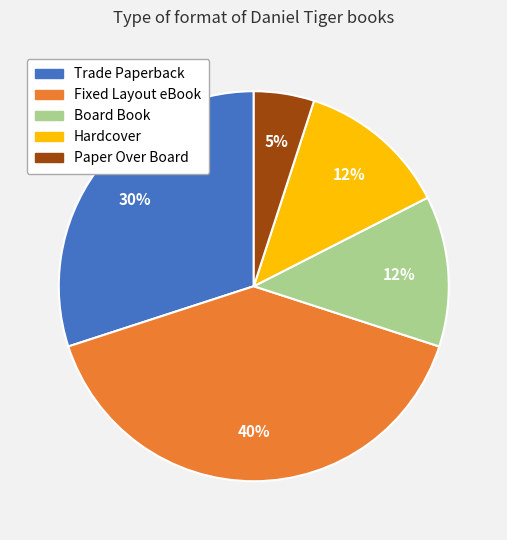

To the nearest percent, what is the difference between the largest and smallest slice percentages?

35%